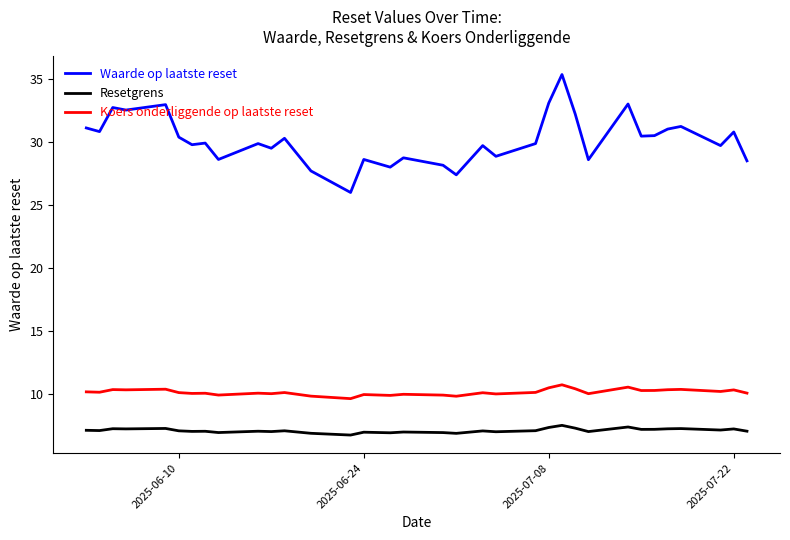

True or false: Resetgrens and Koers onderliggende op laatste reset cross at least once.

False